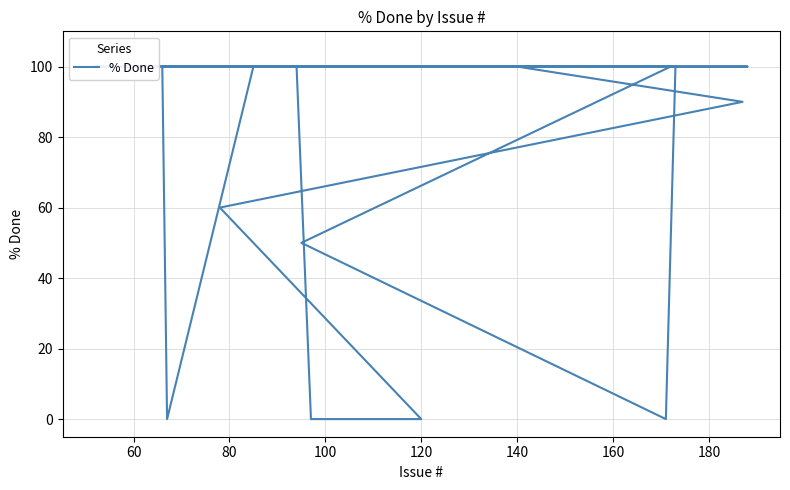

Count the number of data series in this chart.

1